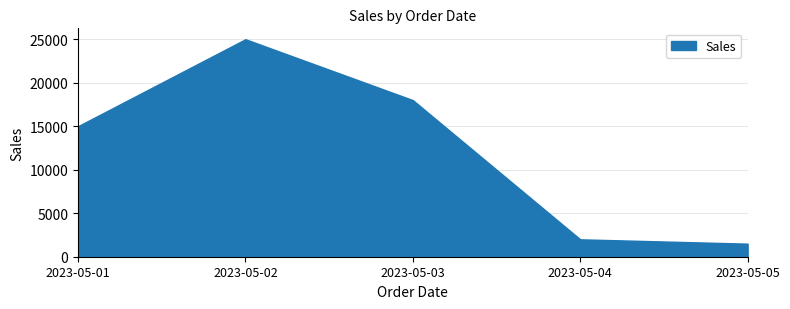

True or false: there are more than 0 points higher than both neighbors.

True